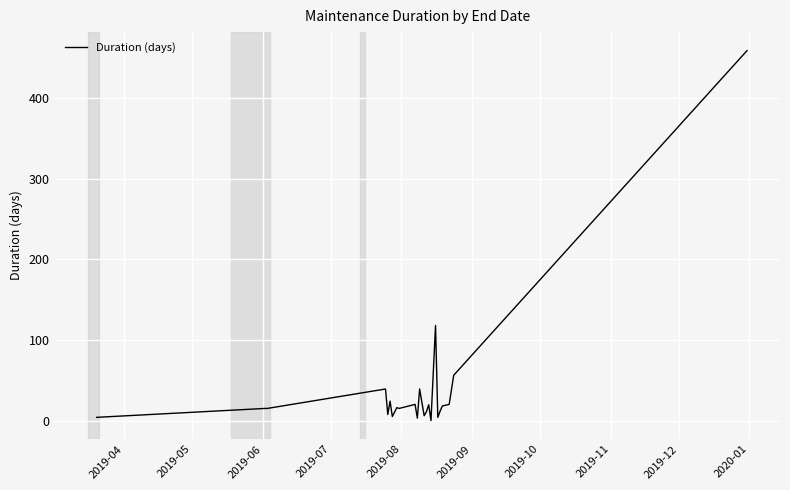

At which category does the data reach its first local peak?

2019-07